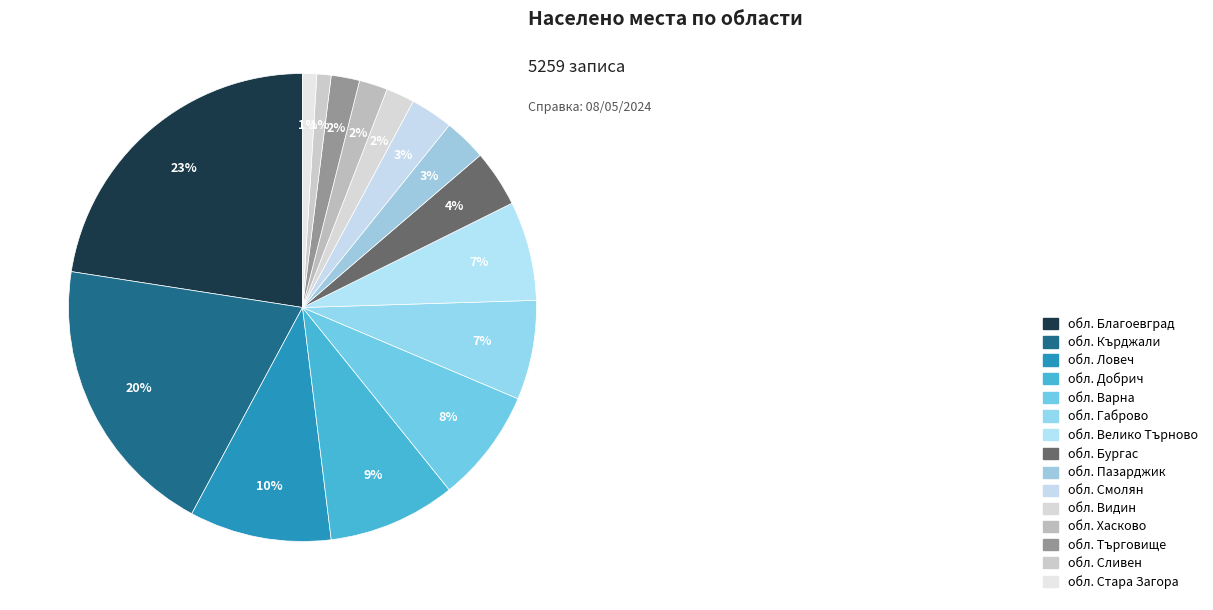

How many segments does this pie chart have?

15